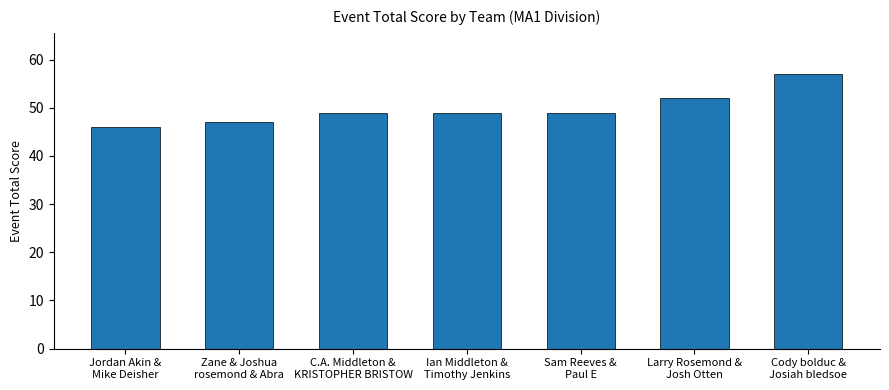

What is the change in value from Jordan Akin &
Mike Deisher to C.A. Middleton &
KRISTOPHER BRISTOW?

+3